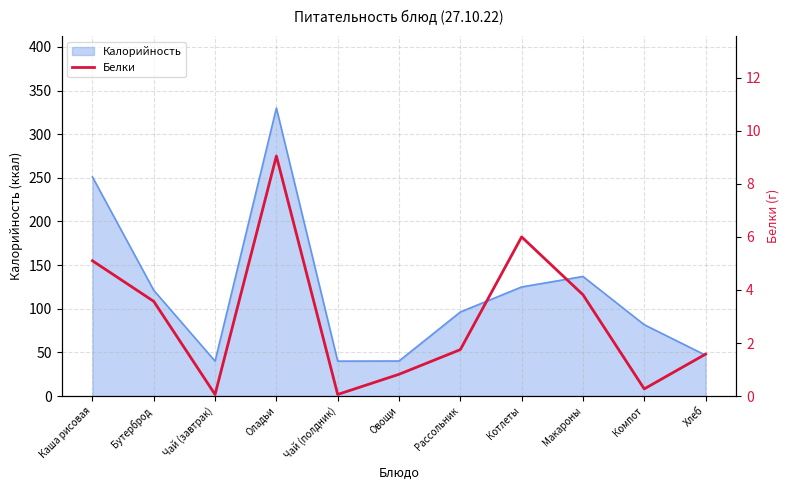

At which label is the value closest to 4?

Макароны